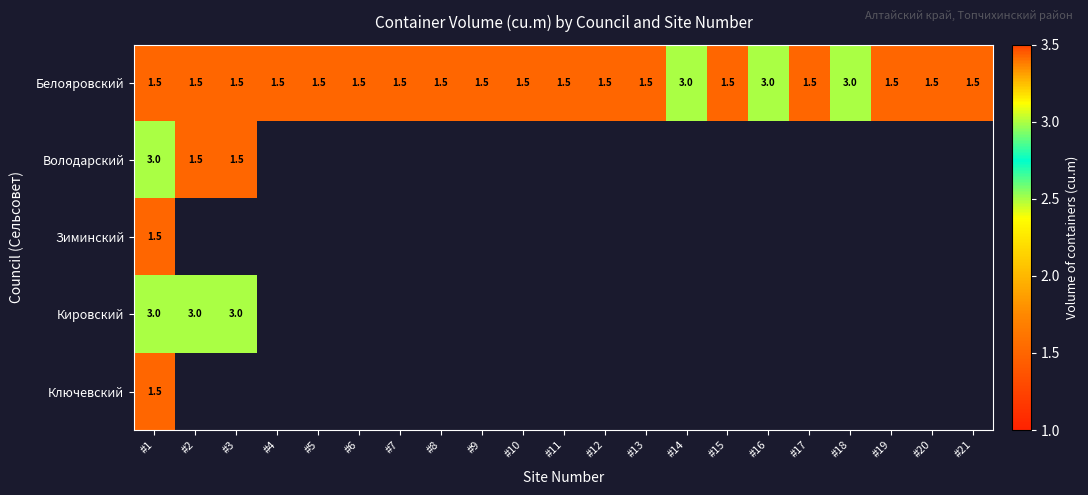

Is it true that Белояровский equals 3.0 at #14?

True